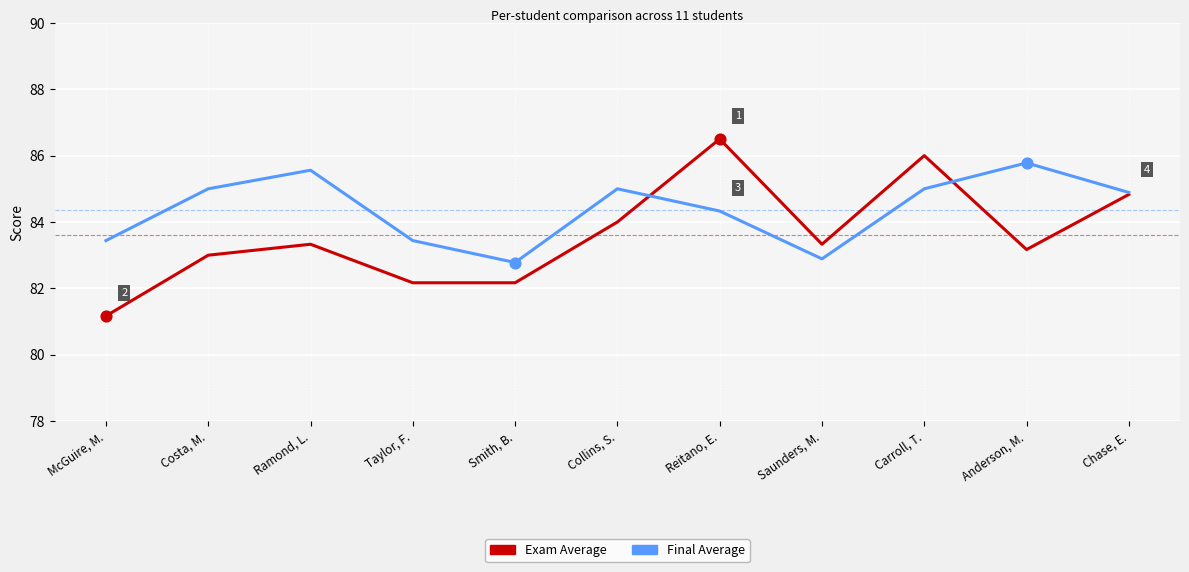

What is the difference between the highest and lowest values at Anderson, M.?

2.6